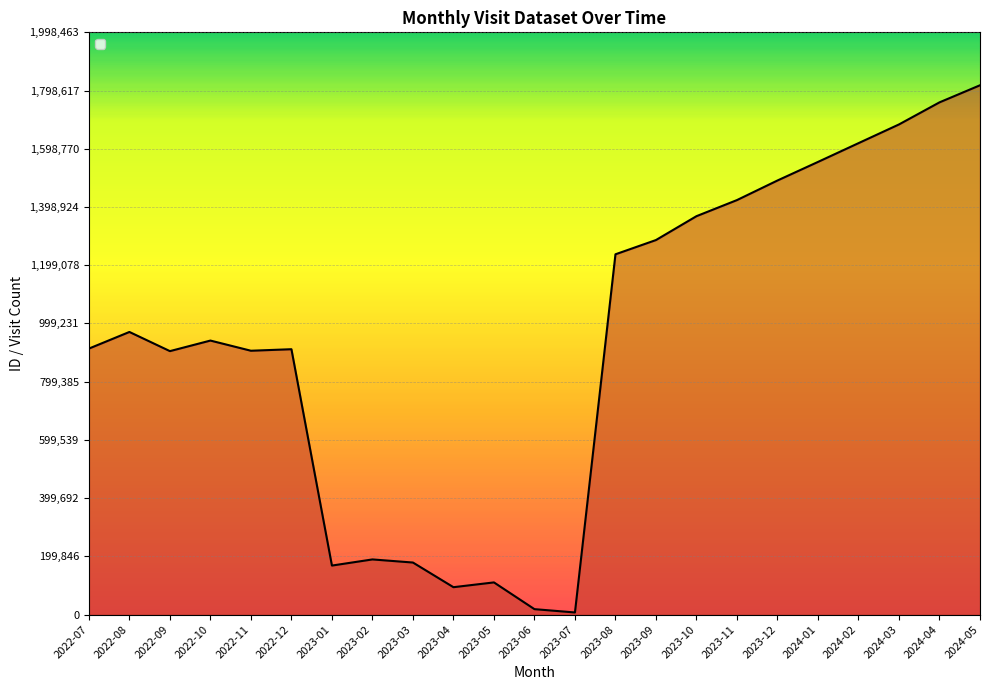

Count the number of categories in the chart.

23